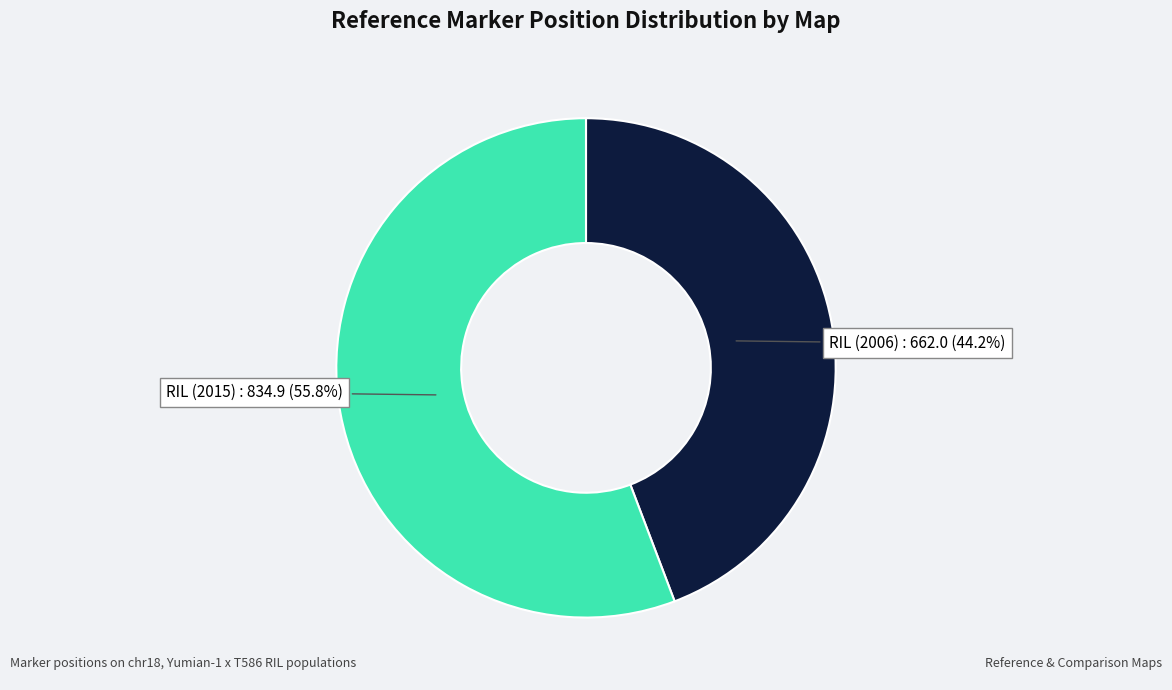

How many segments does this pie chart have?

2